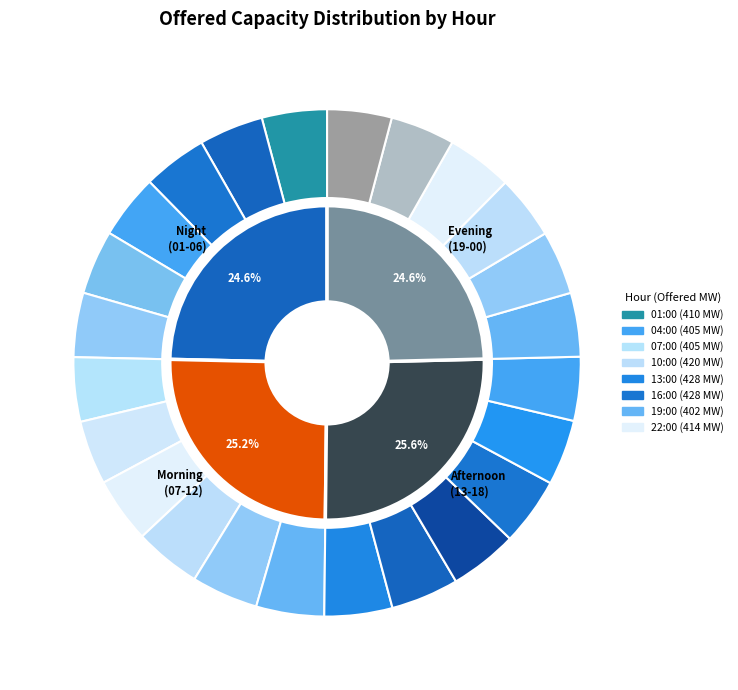

How many slices are in this pie chart?

24